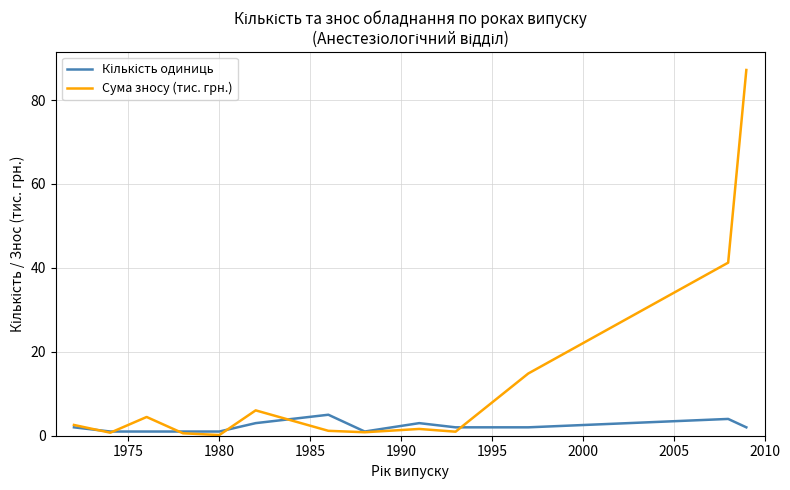

Which series has the largest range (max minus min)?

Сума зносу (тис. грн.)